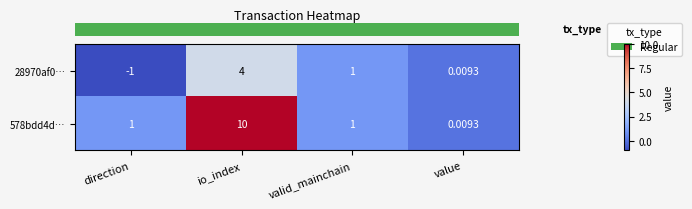

Is the value of 28970af0… at io_index greater than the value of 578bdd4d… at value?

Yes